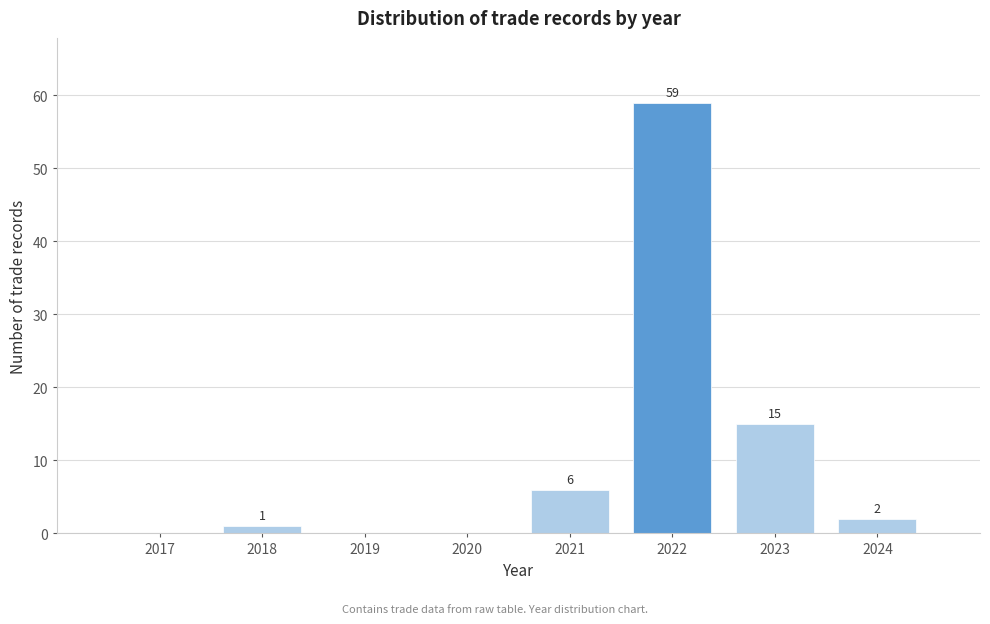

Reading left to right, list all the values displayed in this chart.

2017=0	2018=1	2019=0	2020=0	2021=6	2022=59	2023=15	2024=2